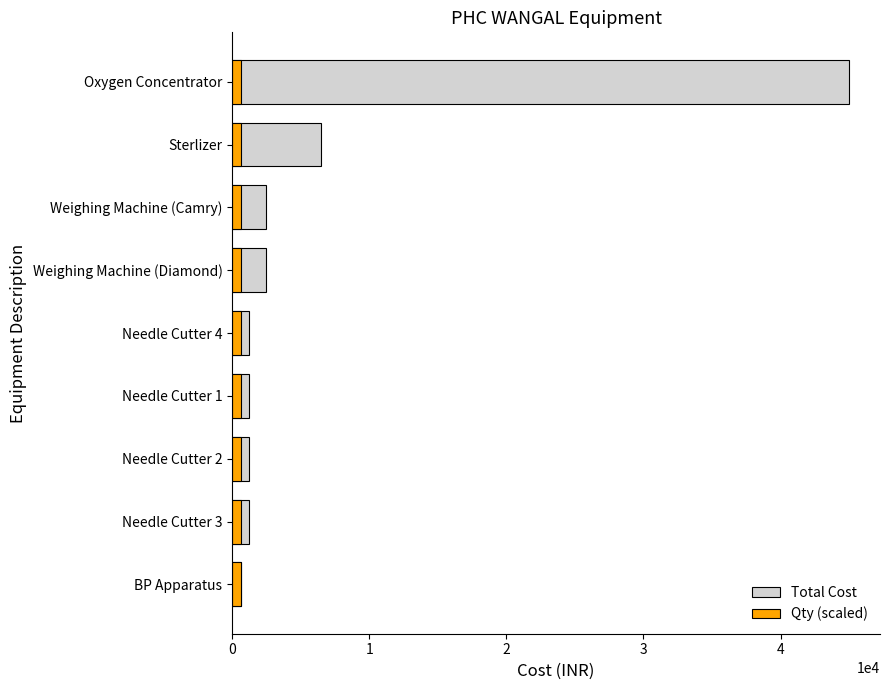

How many values in the Total Cost series are below 1200?

1